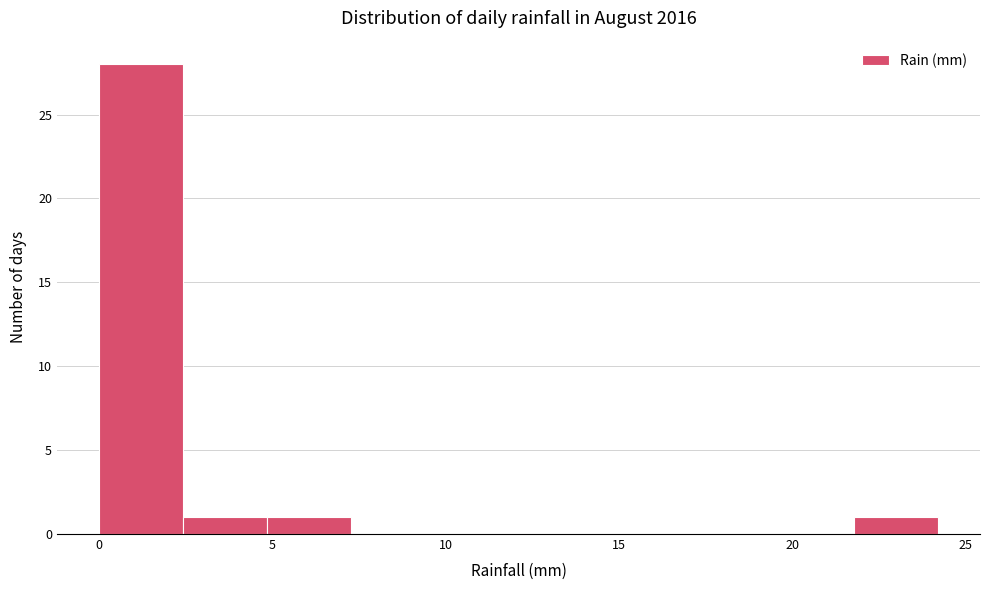

Over which range of the x-axis is the bar tallest?

0.0 to 2.5